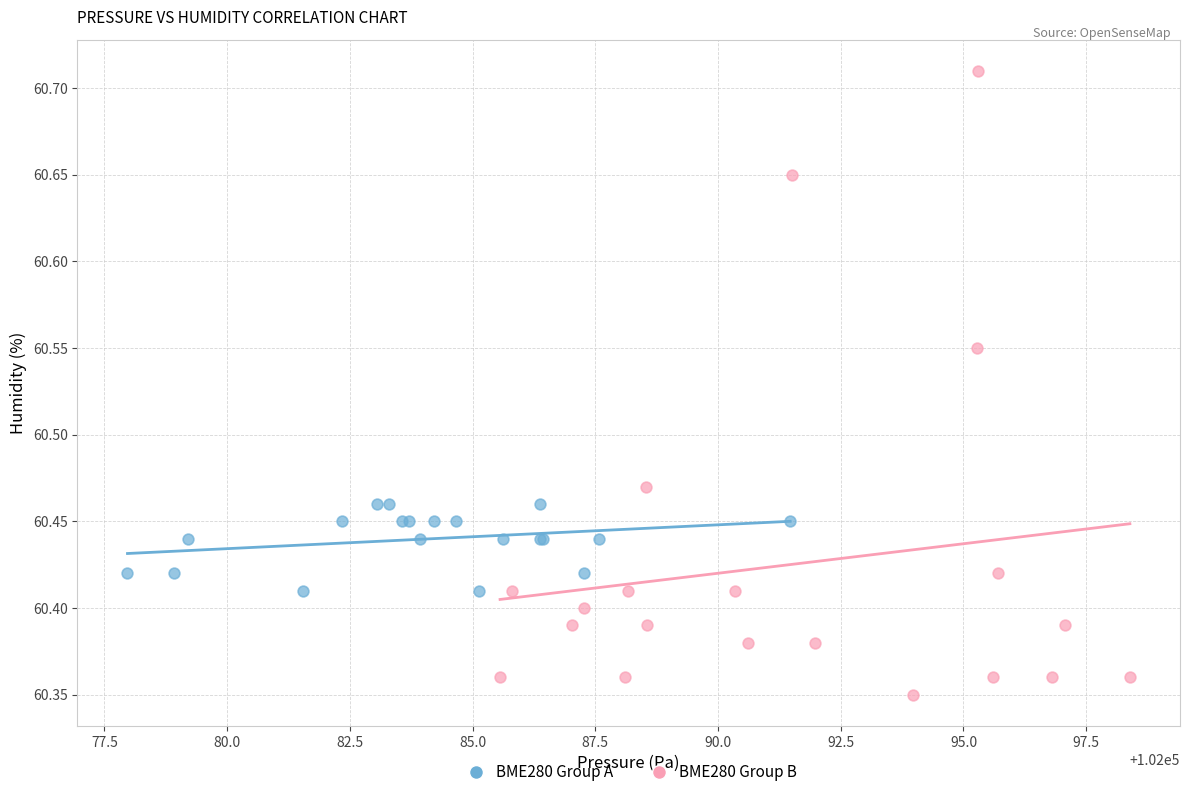

Which series contains the highest Y value?

BME280 Group B